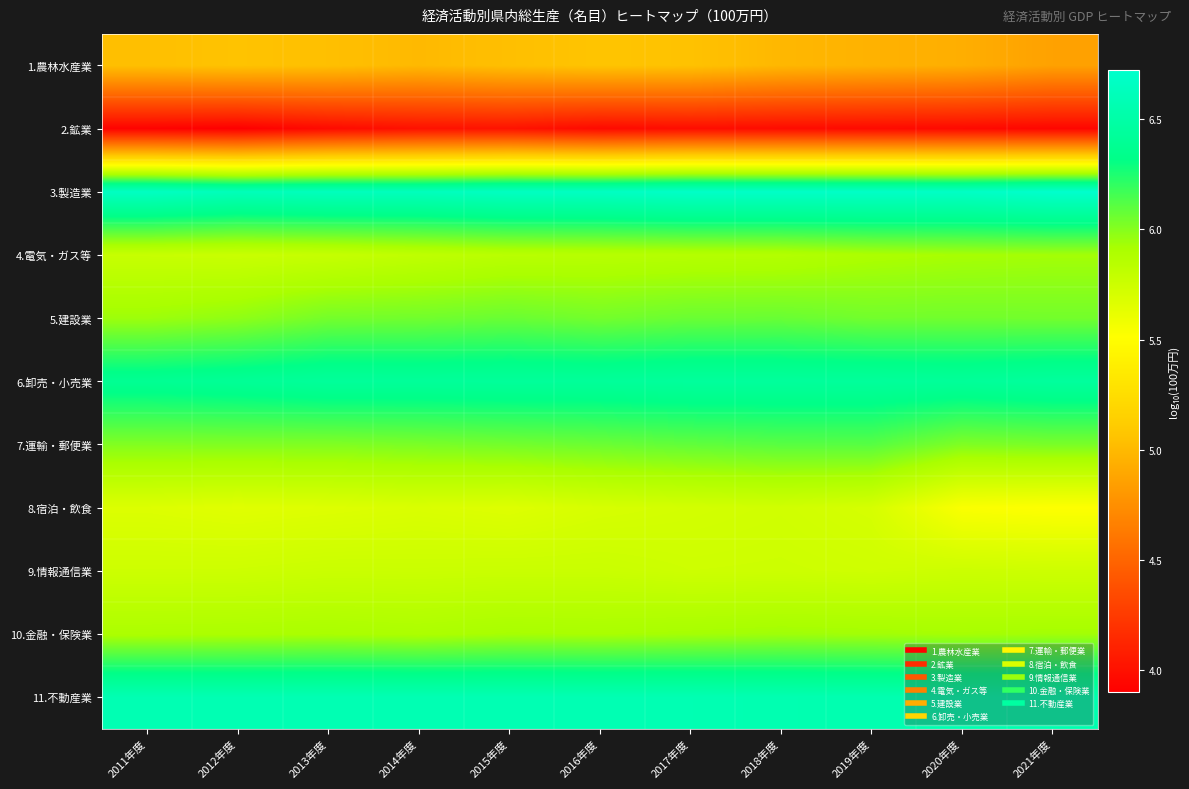

At which category is the sum across all series the highest?

2017年度